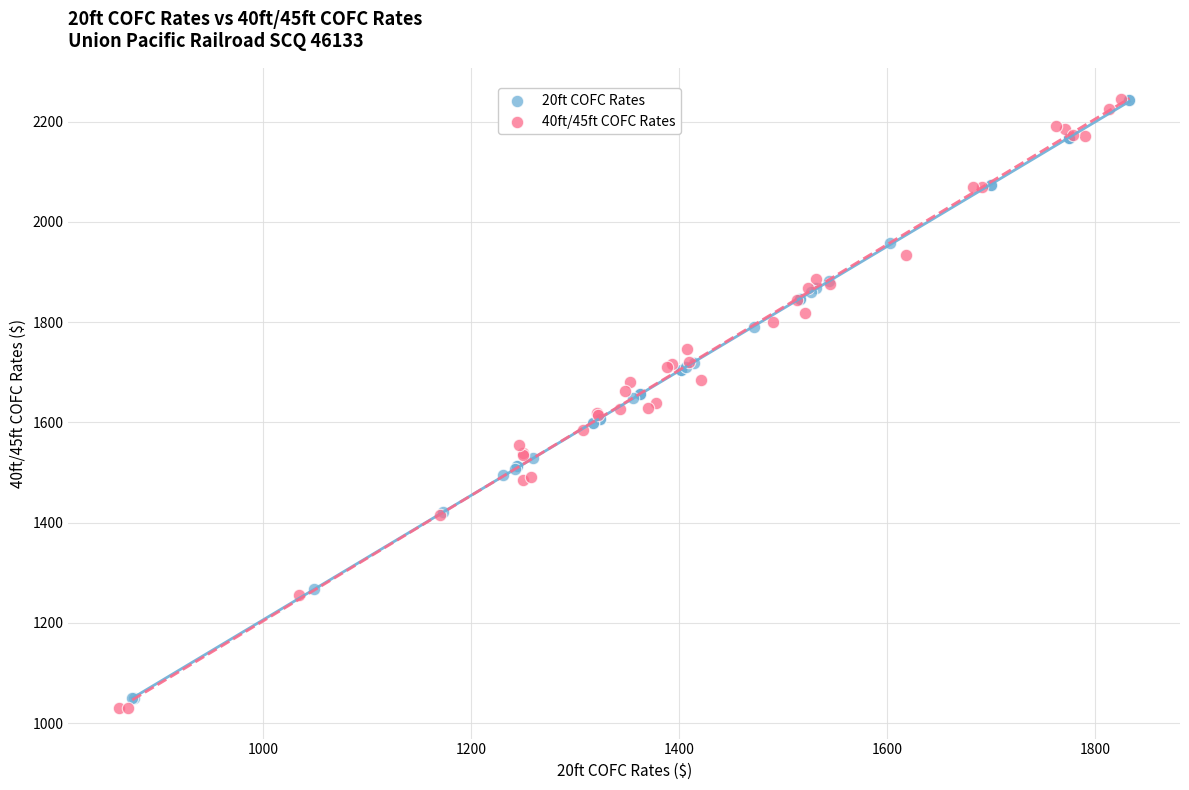

Which series contains the highest Y value?

40ft/45ft COFC Rates